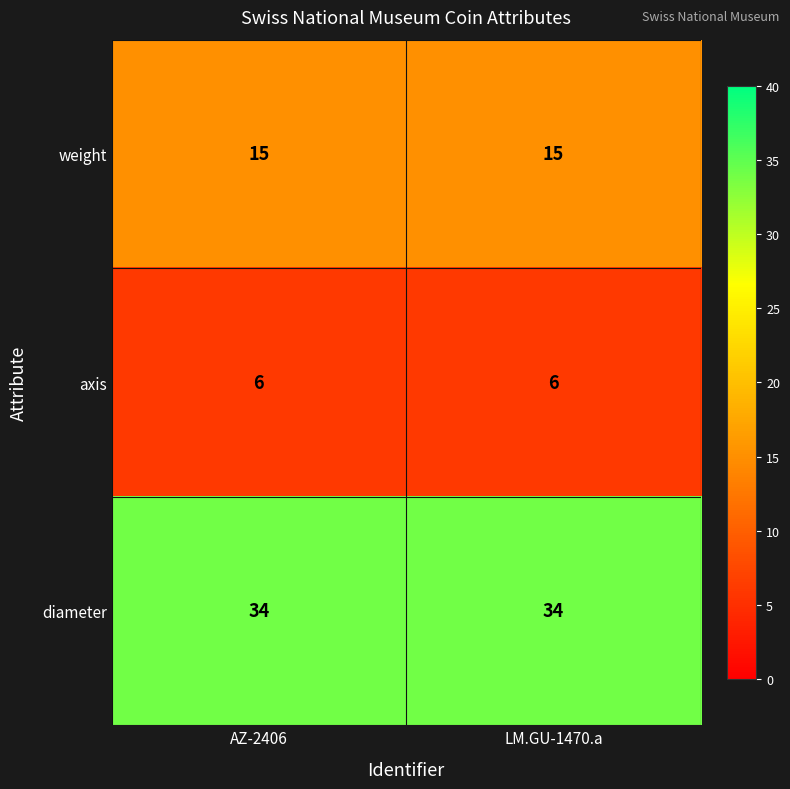

Count the number of data series in this chart.

3